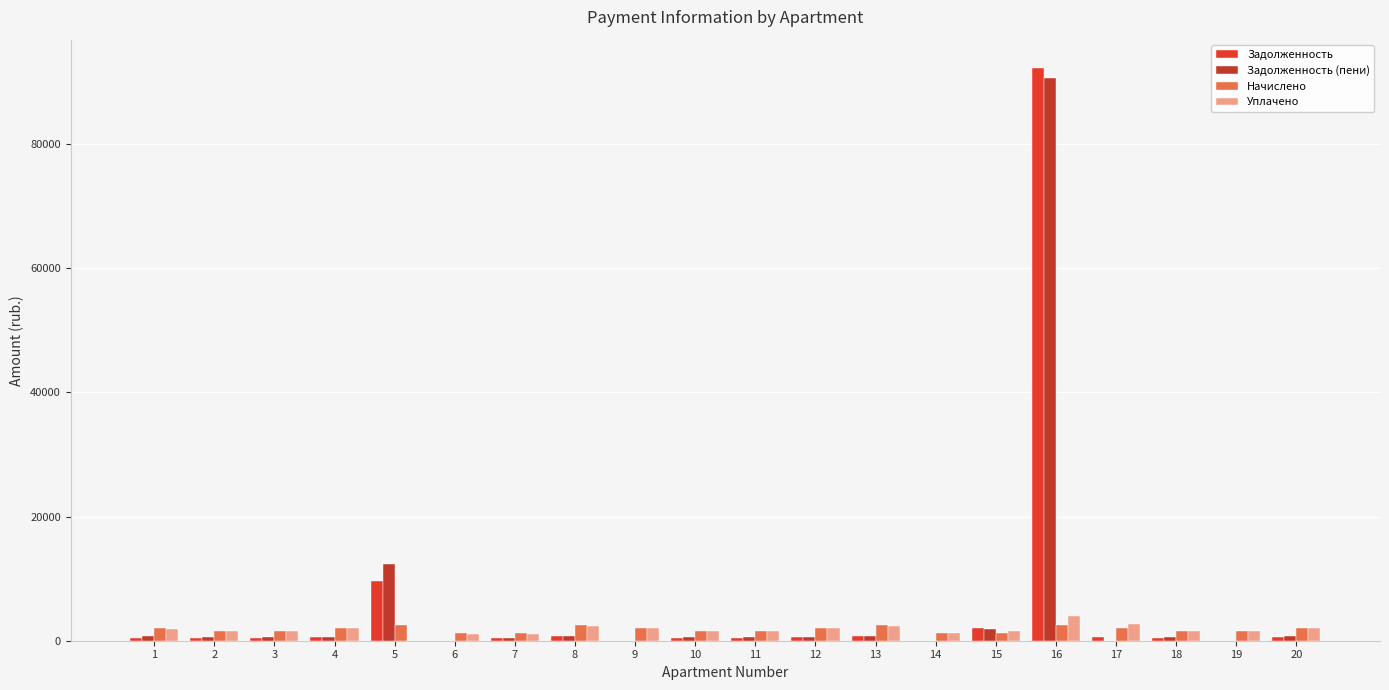

Read the Задолженность value at 20.

630.8